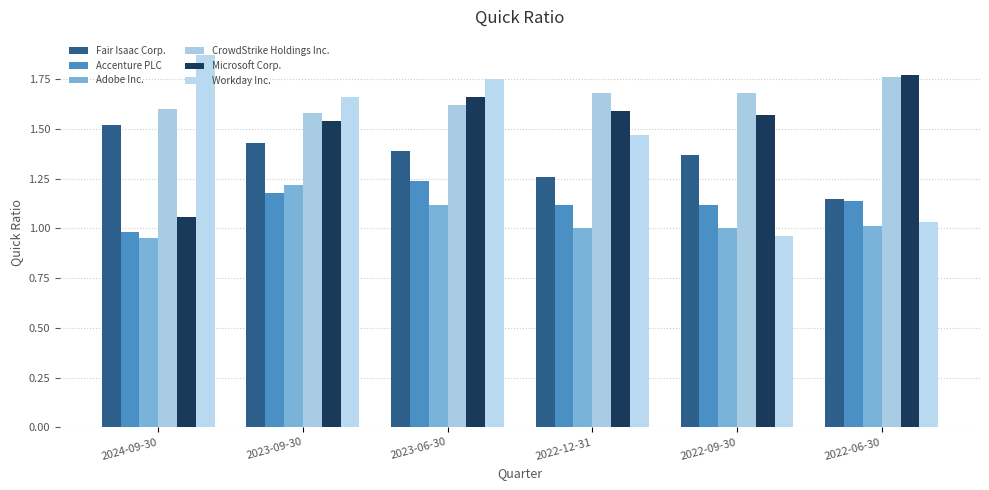

What is the sum of all Adobe Inc. values?

6.3